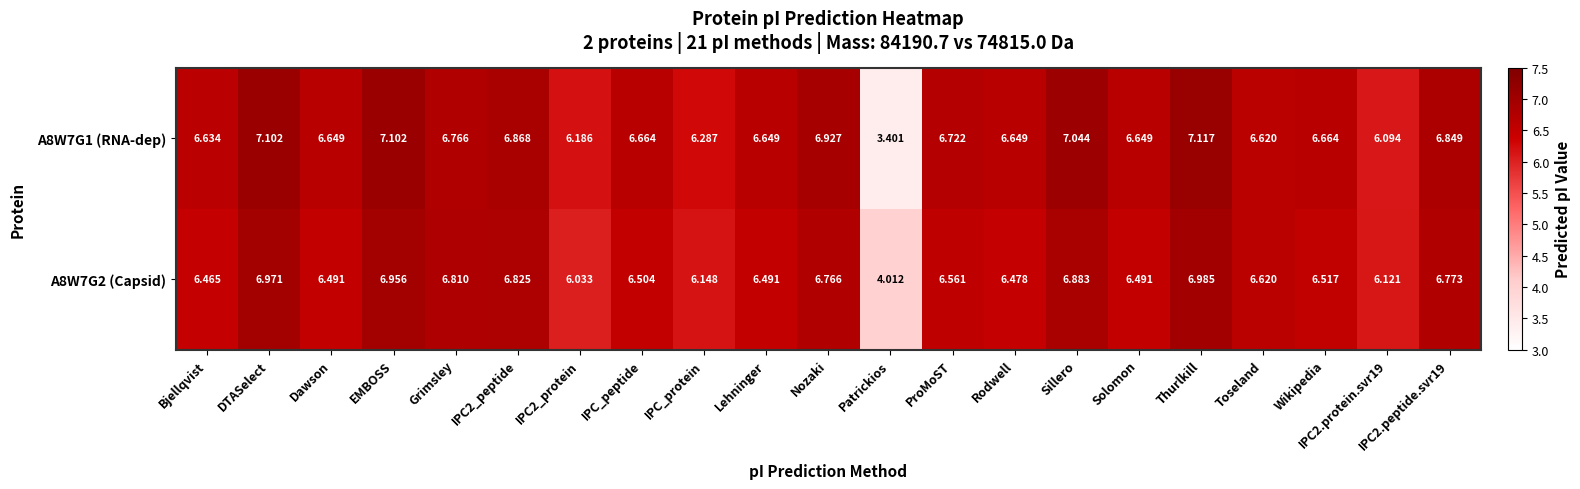

List the series in order of their peak value, highest first.

A8W7G1 (RNA-dep), A8W7G2 (Capsid)